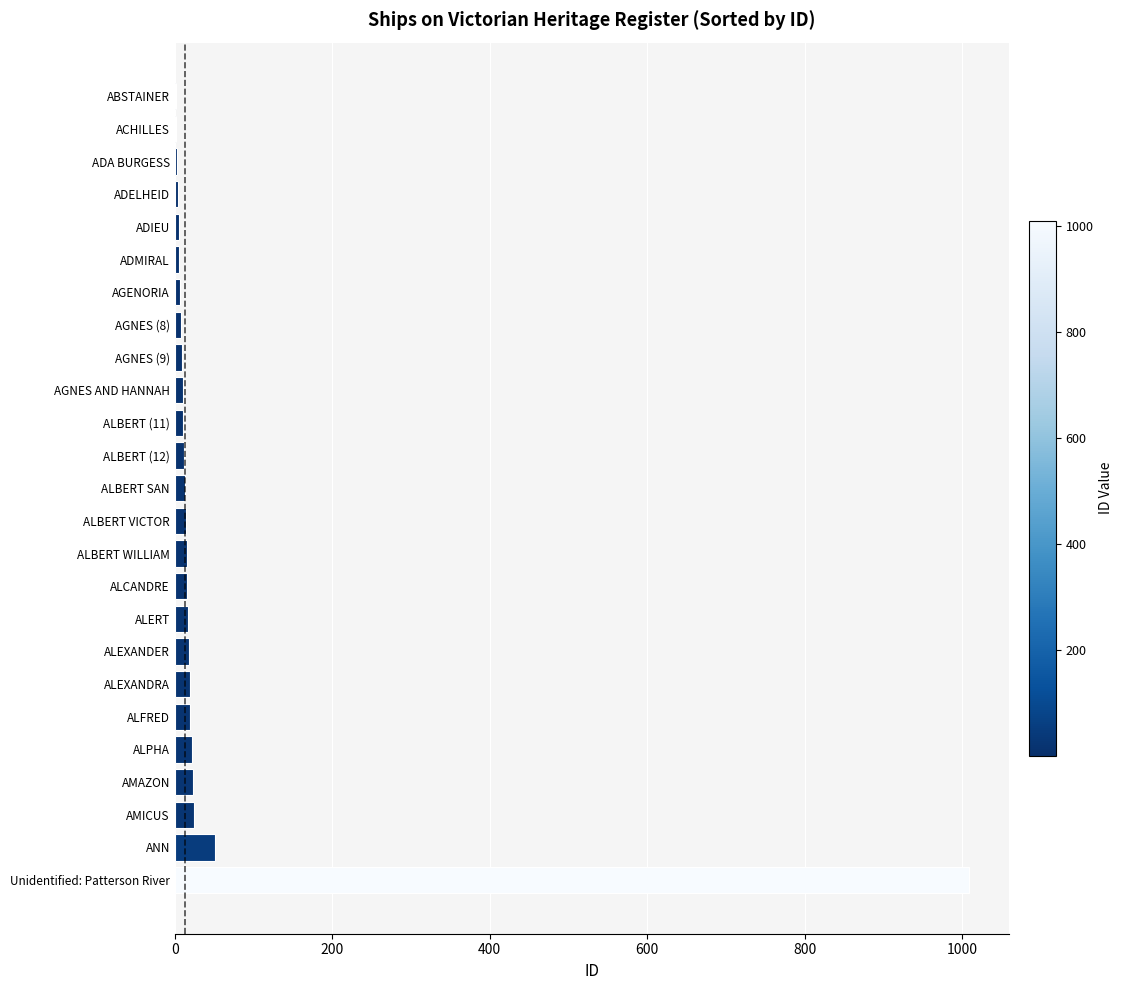

Is it true that the value at AMAZON is 23?

True